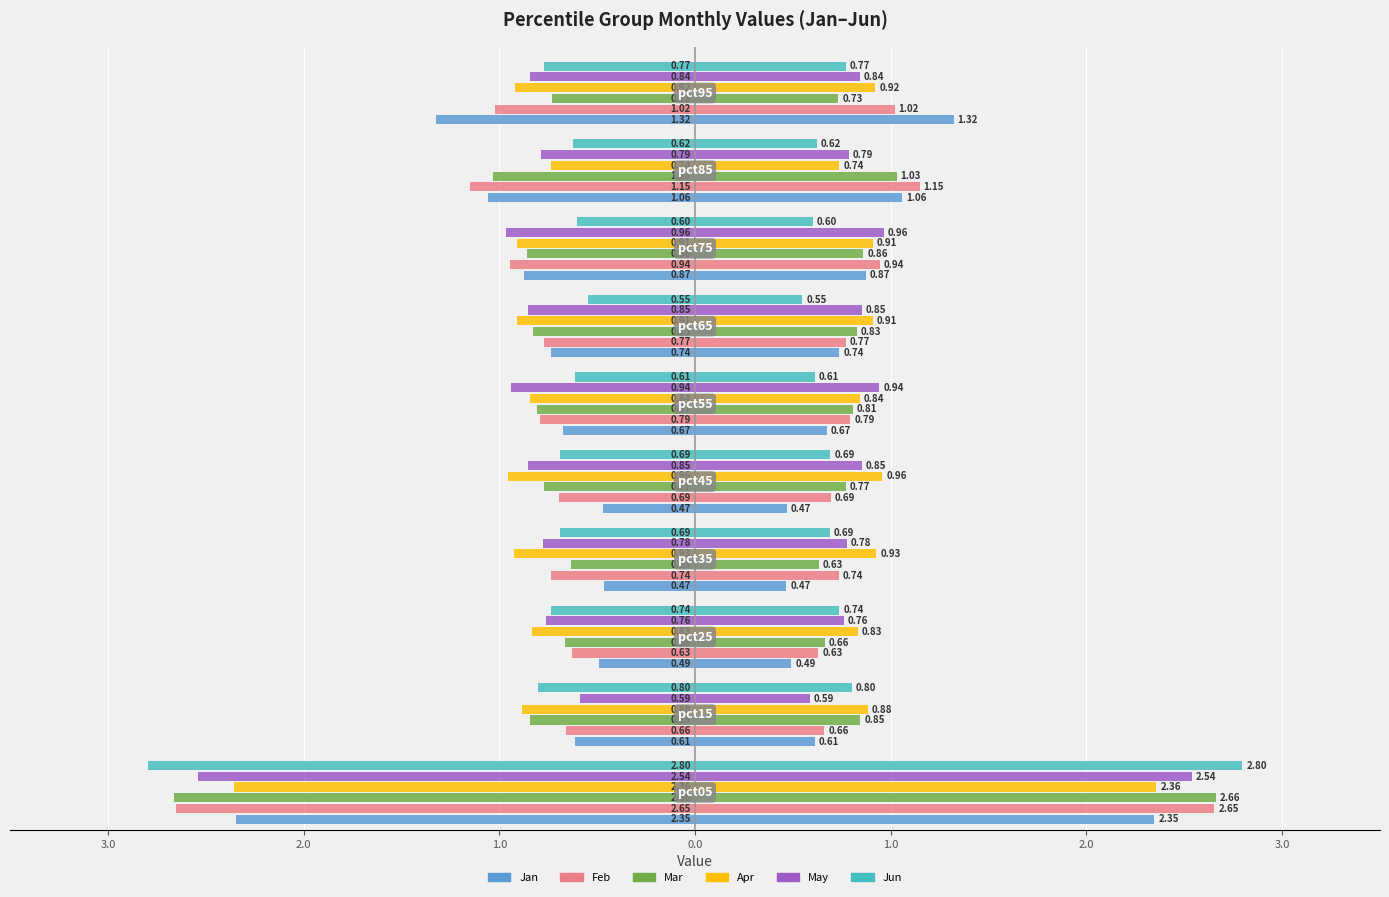

What is the value of the Mar bar at the 8th from the left?

-0.8